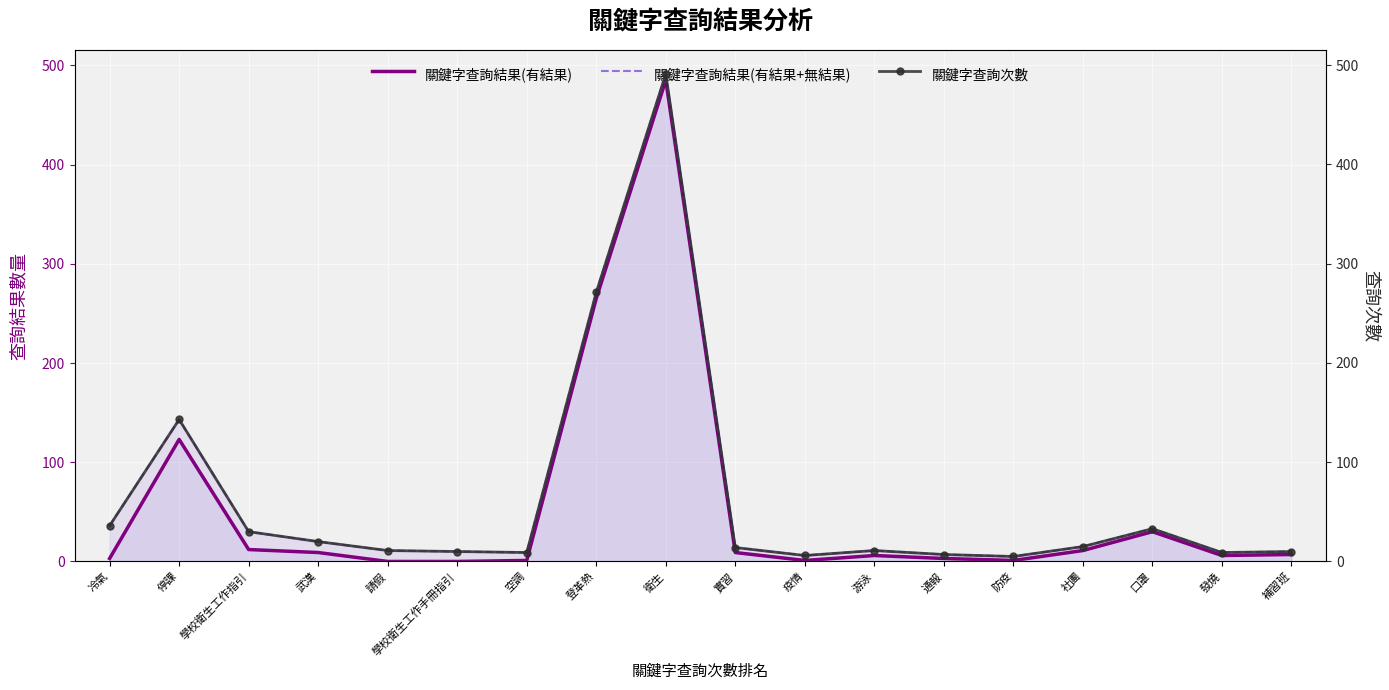

What is the approximate value of 關鍵字查詢結果(有結果+無結果) at 游泳, to the nearest 5?

10